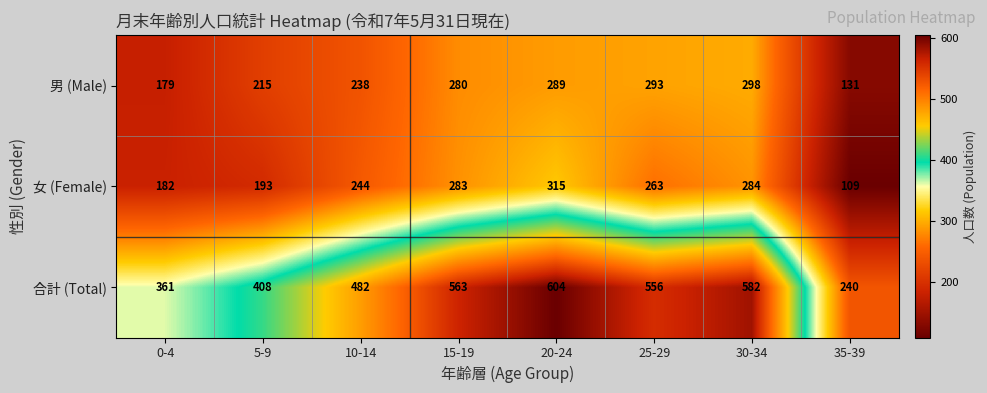

The 男 (Male) series shows 238 at 10-14. True or false?

True